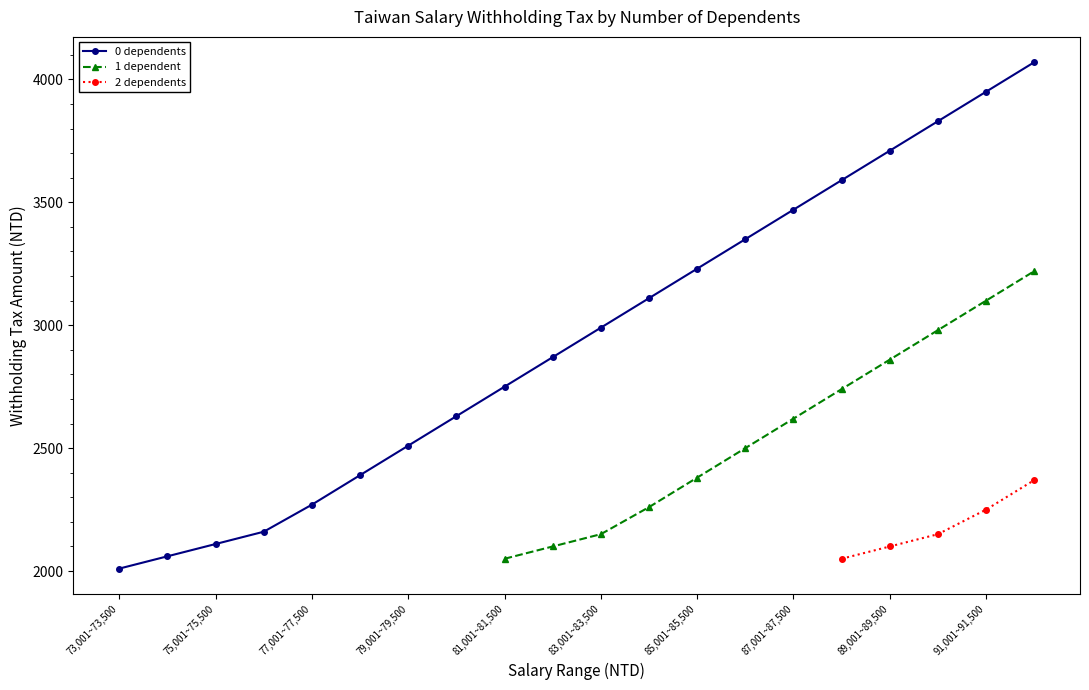

True or false: 3 dependents and 2 dependents cross at least once.

False